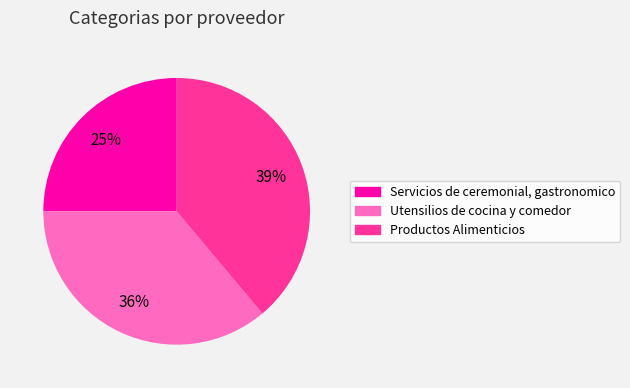

How many segments does this pie chart have?

3